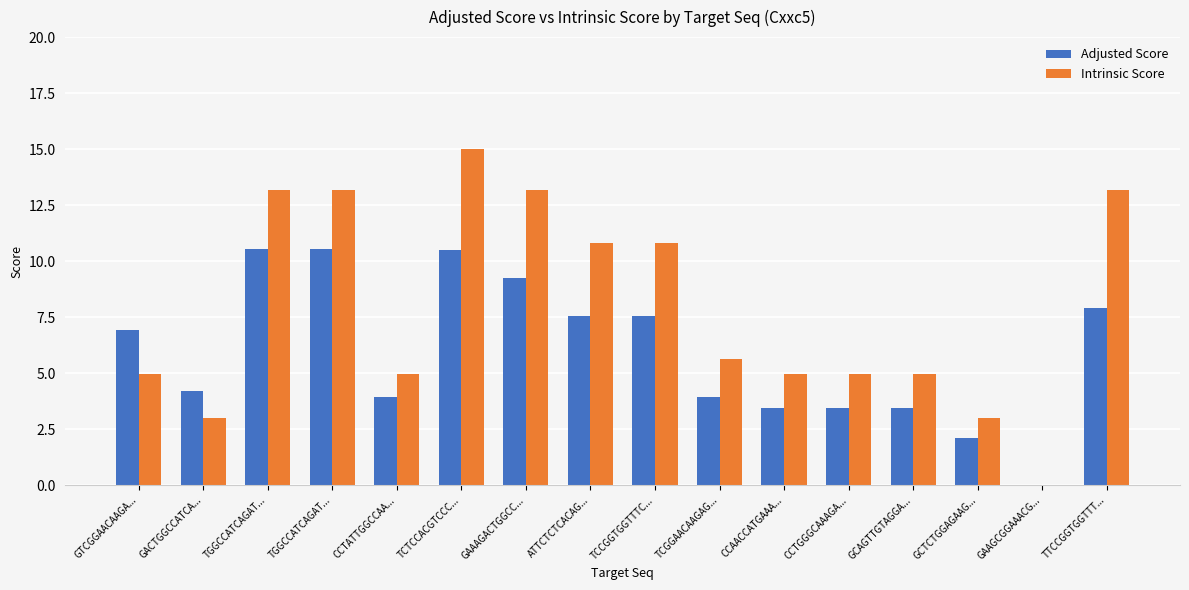

What is the label of the 4th bar from the right?

GCAGTTGTAGGA...